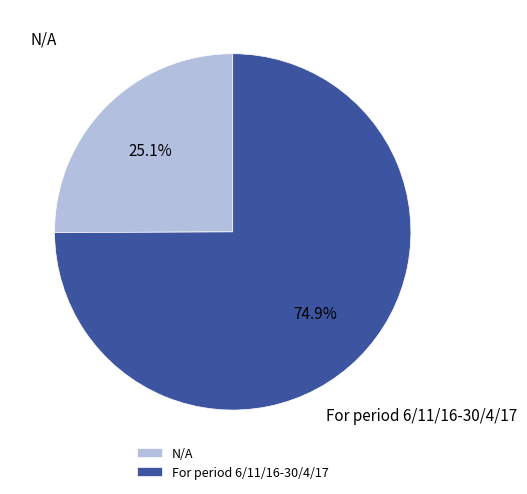

Is it true that N/A is 31% of the pie?

False